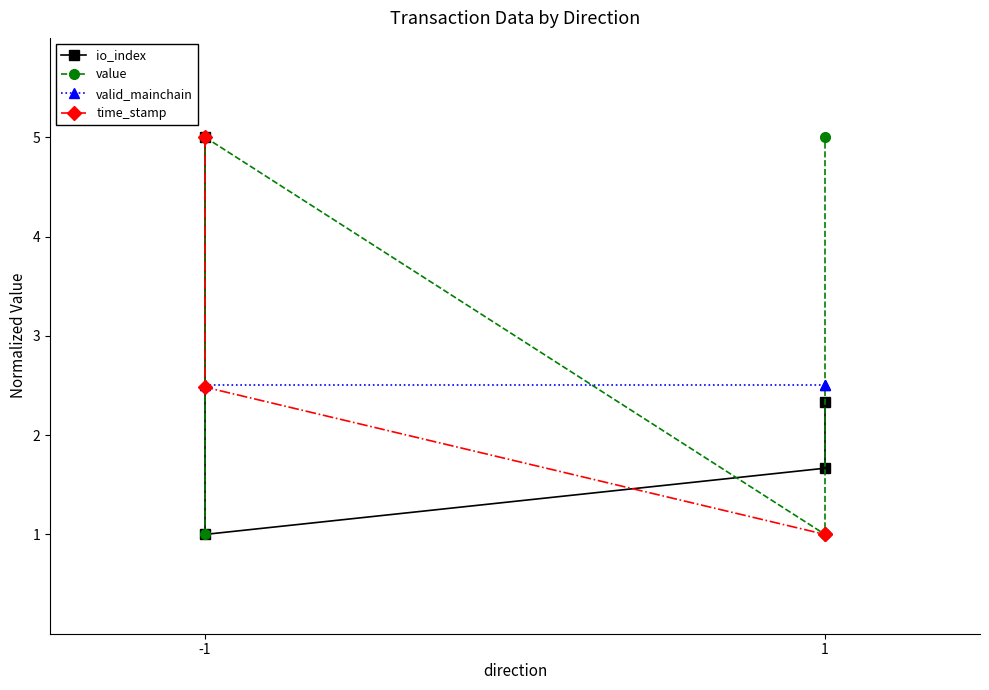

How many intersections are there between time_stamp and io_index?

1